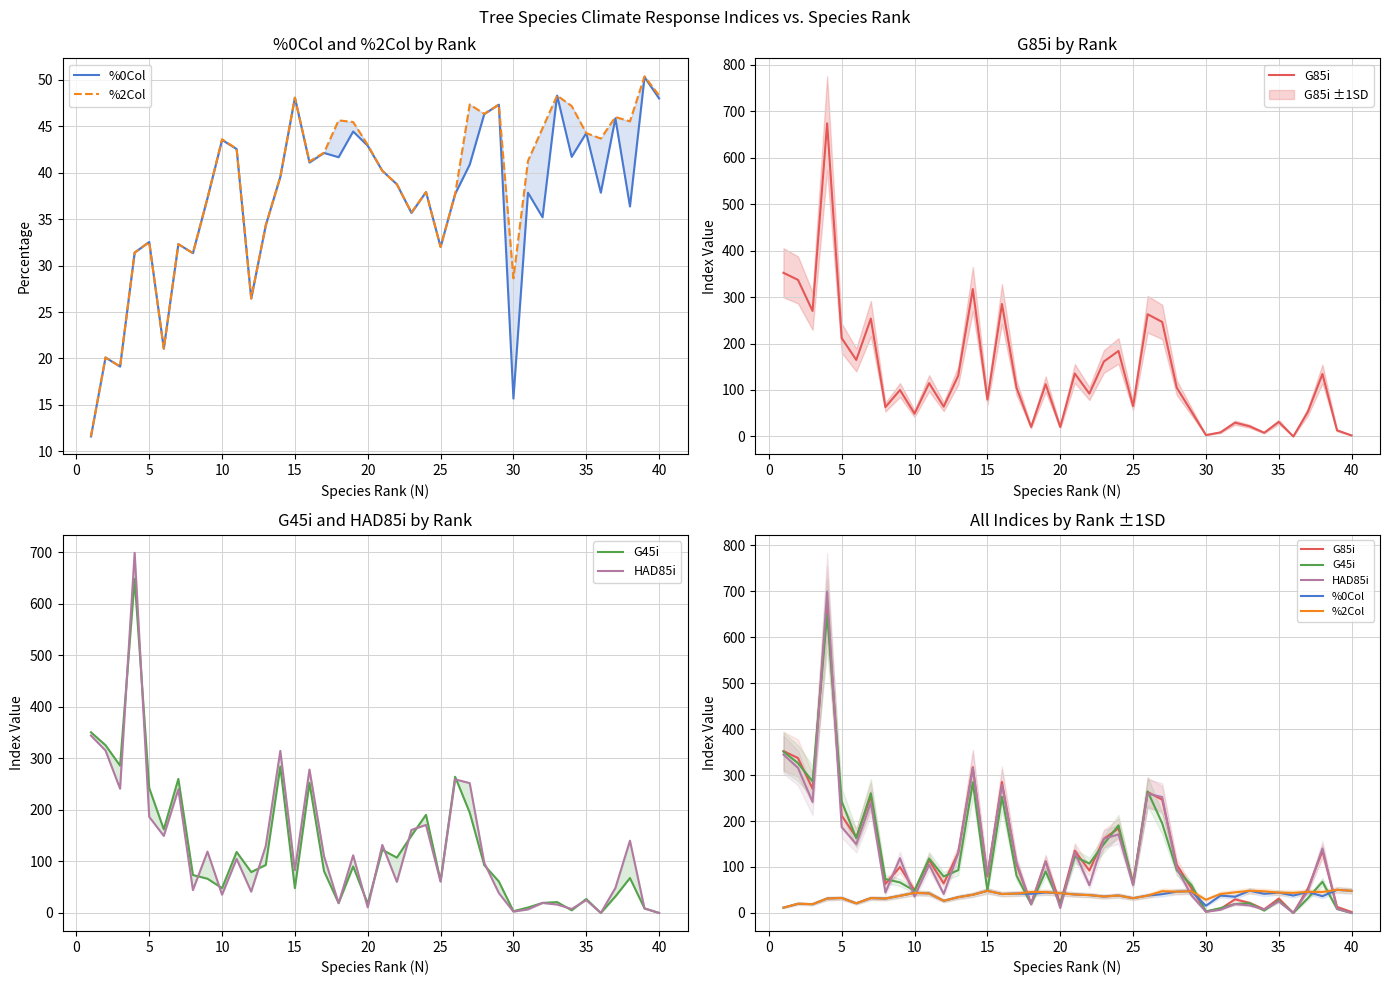

In G45i, how many points are higher than both neighbors (excluding endpoints)?

12